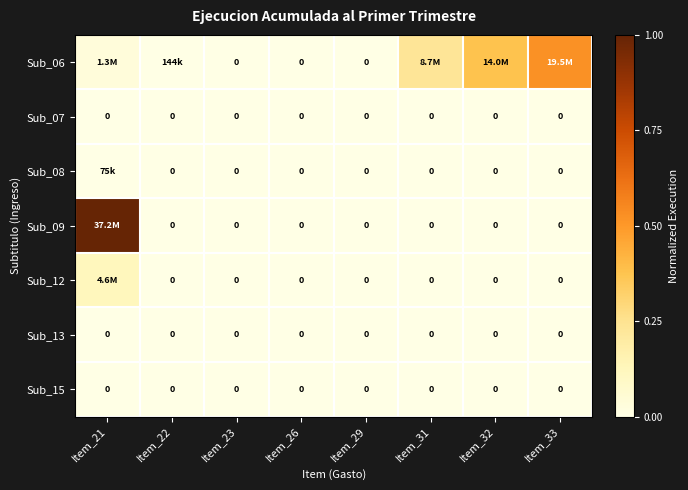

Is it true that Sub_09 equals 0.0 at Item_33?

True